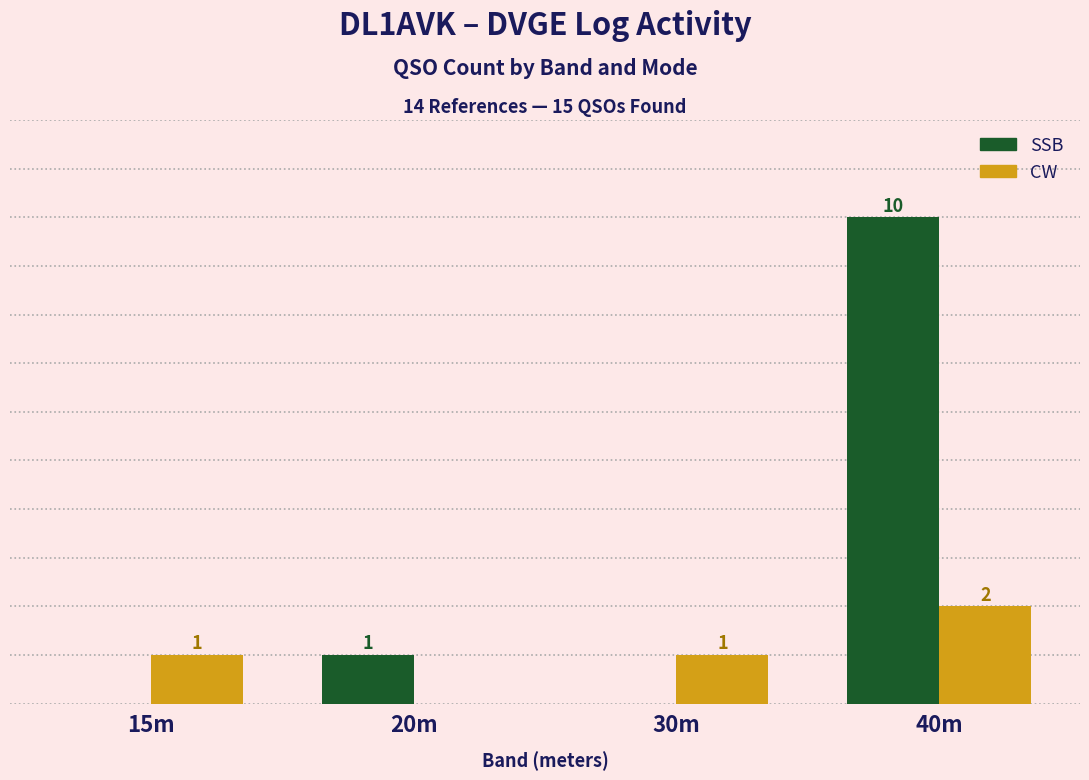

Which series has the largest total across all categories?

SSB